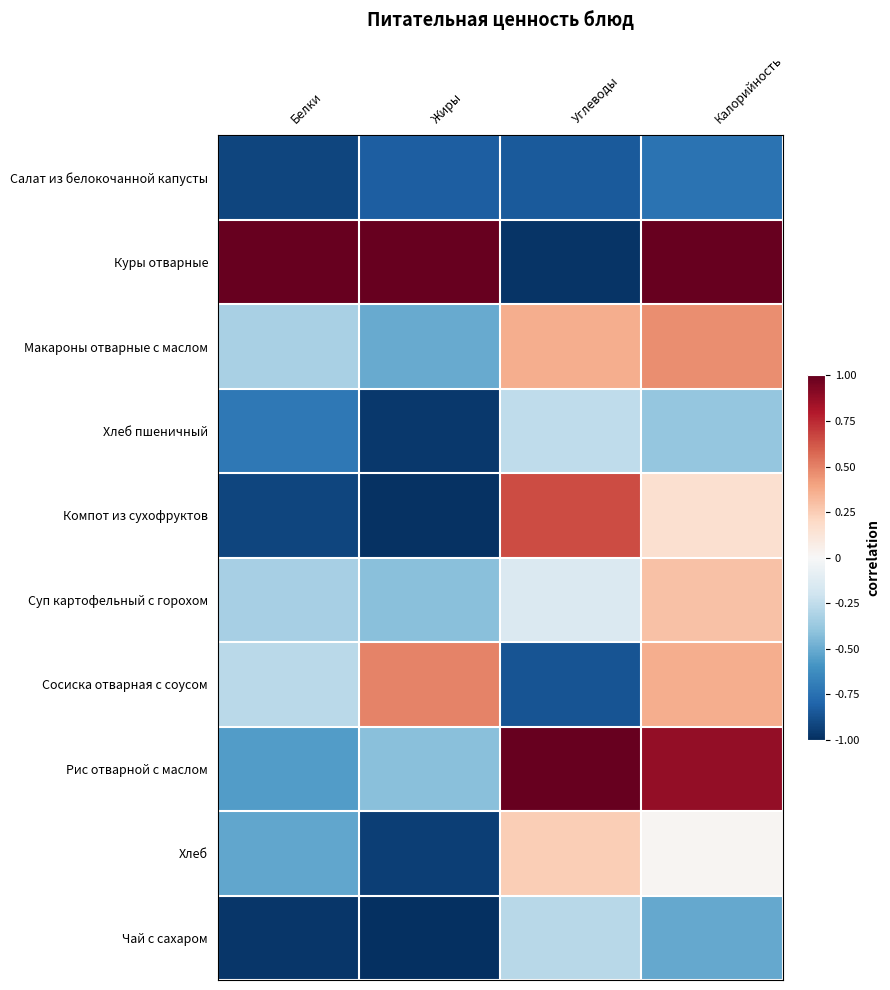

Which series changed the most between Углеводы and Калорийность?

Куры отварные